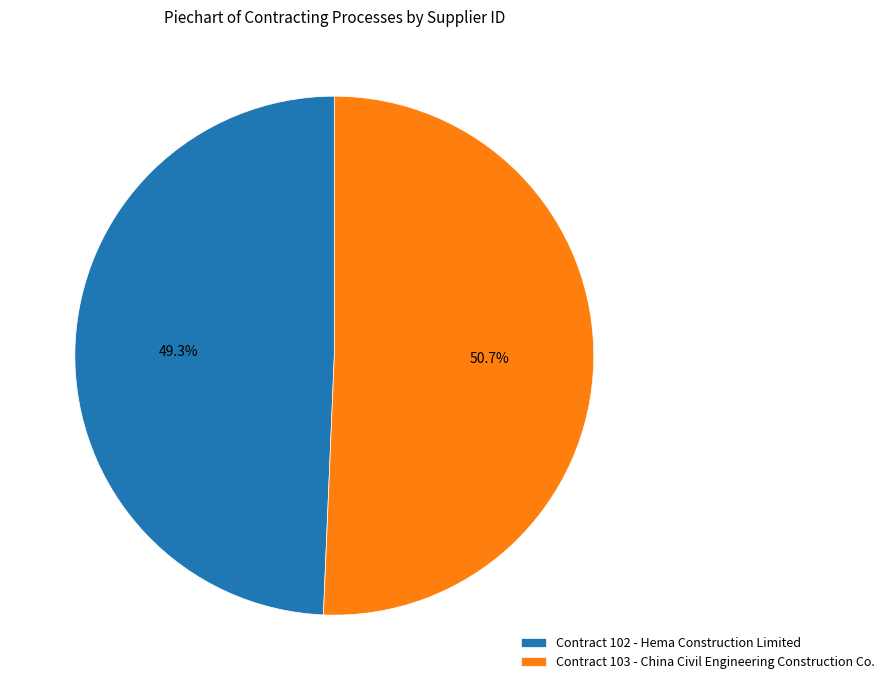

What is the majority slice?

Contract 103 - China Civil Engineering Construction Co.